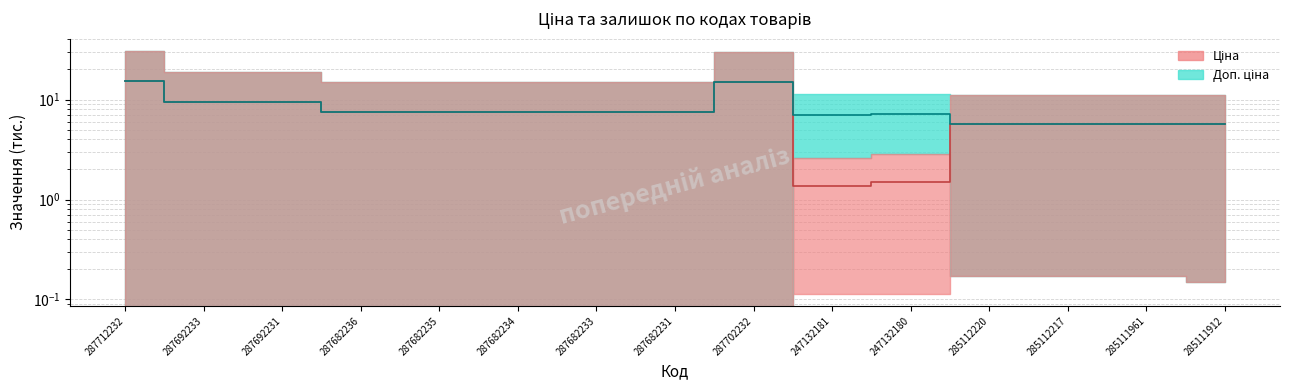

What is the difference between the maximum and minimum values in the Ціна series?

14.0